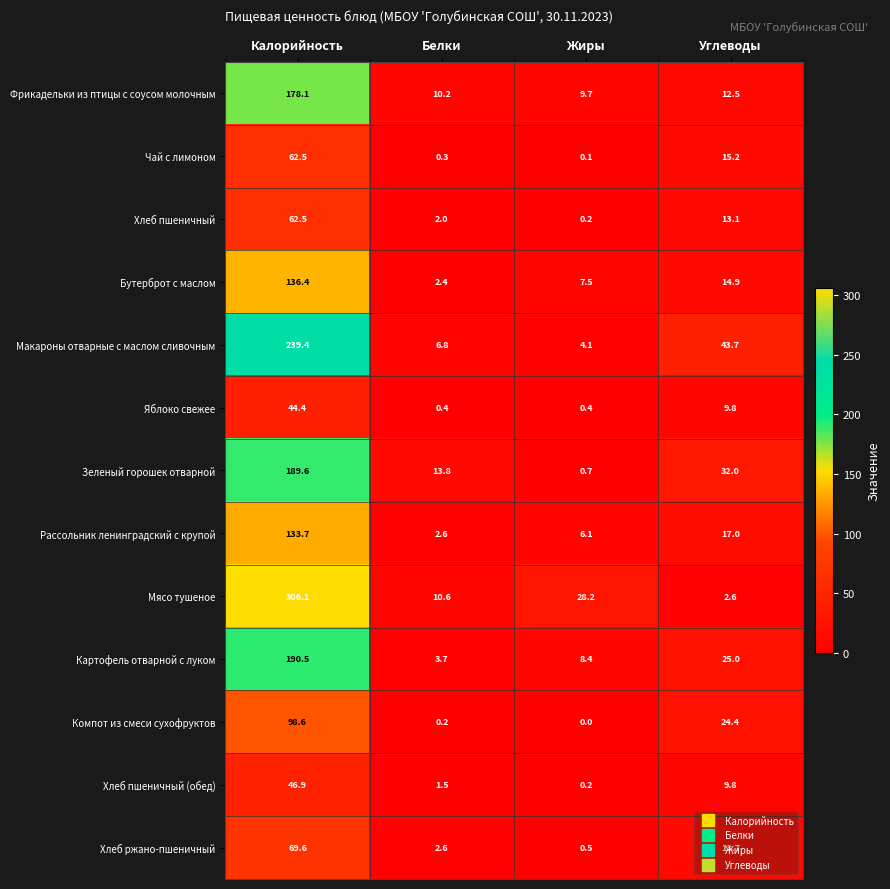

What is the difference between the highest and lowest values at Углеводы?

41.1